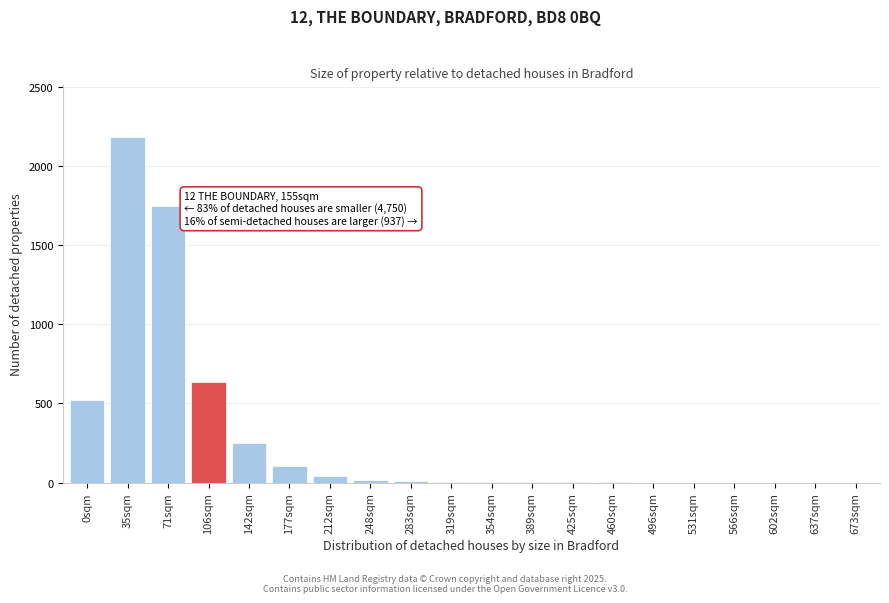

Which label corresponds to the largest value in the chart?

35sqm